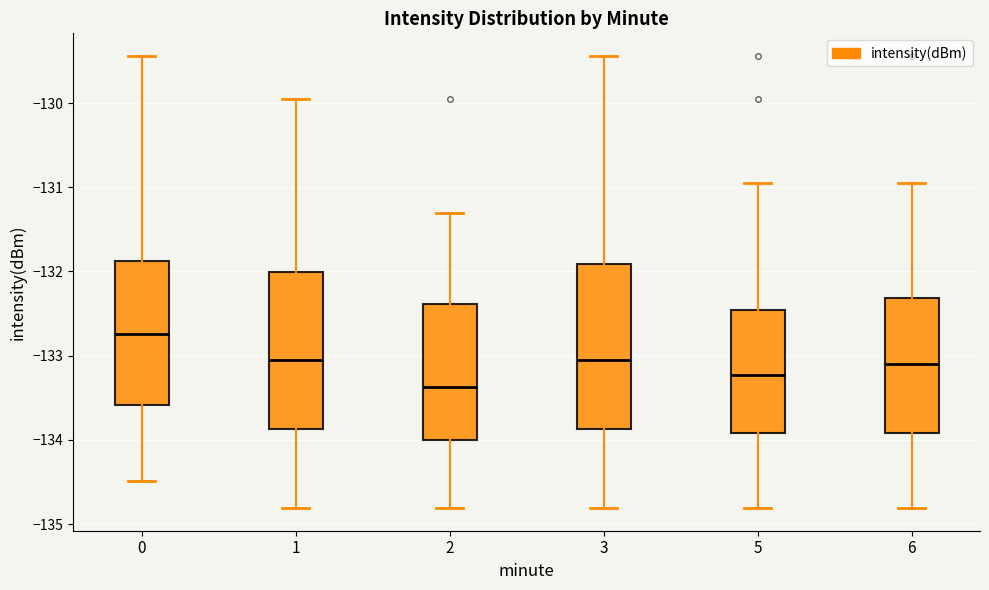

Where does the lower whisker of the box at x = 0 end on the y-axis? The values are not printed on the chart, so give them approximately, as read against the axis.

-134.5